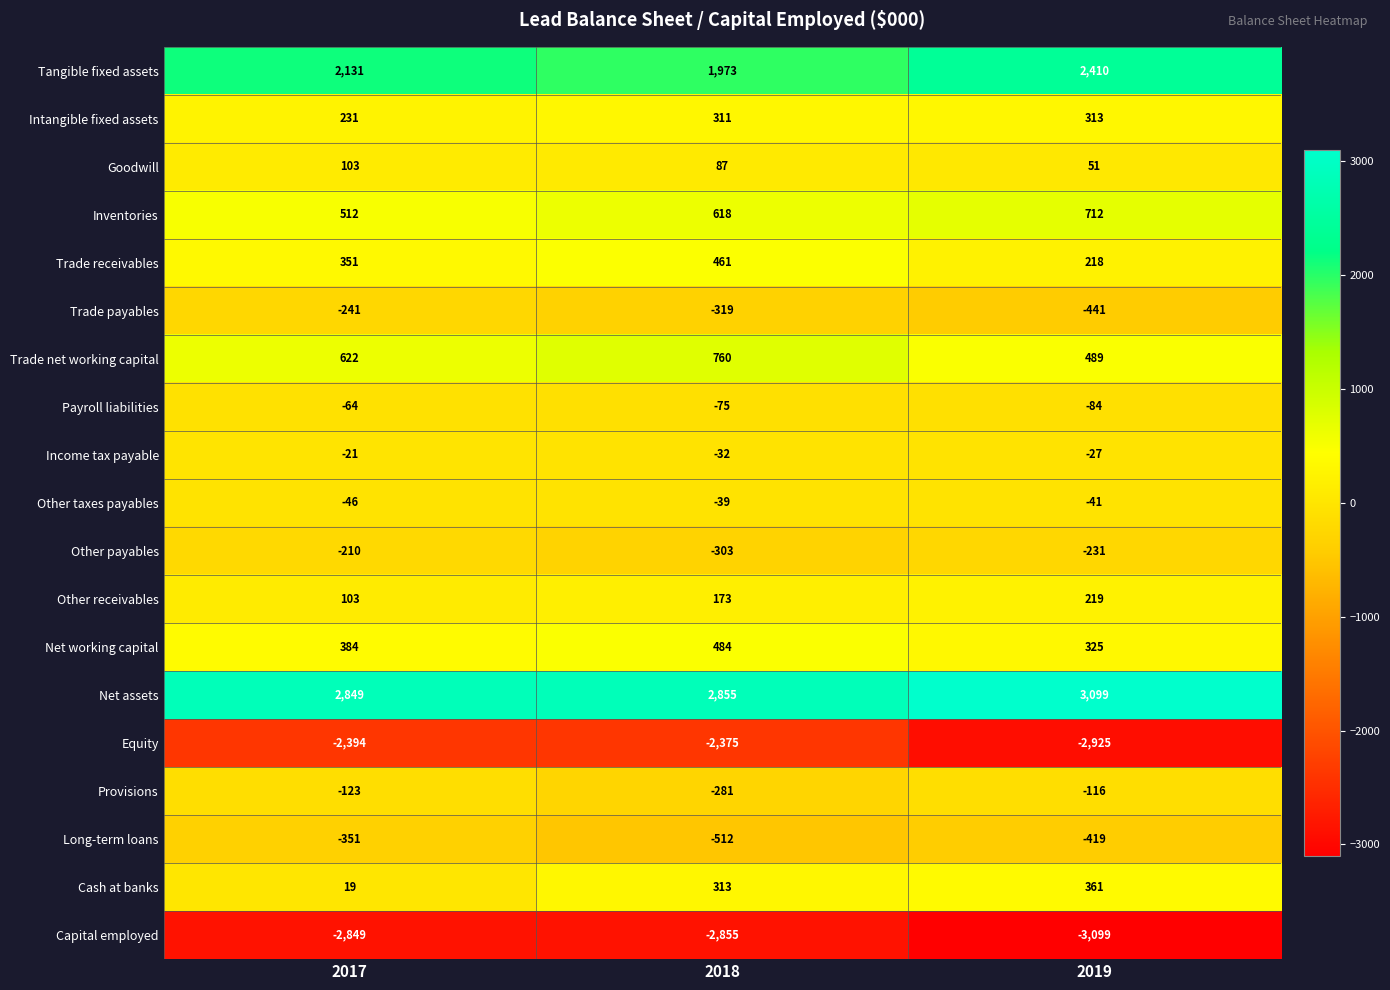

The Net assets series shows 2849 at 2017. True or false?

True